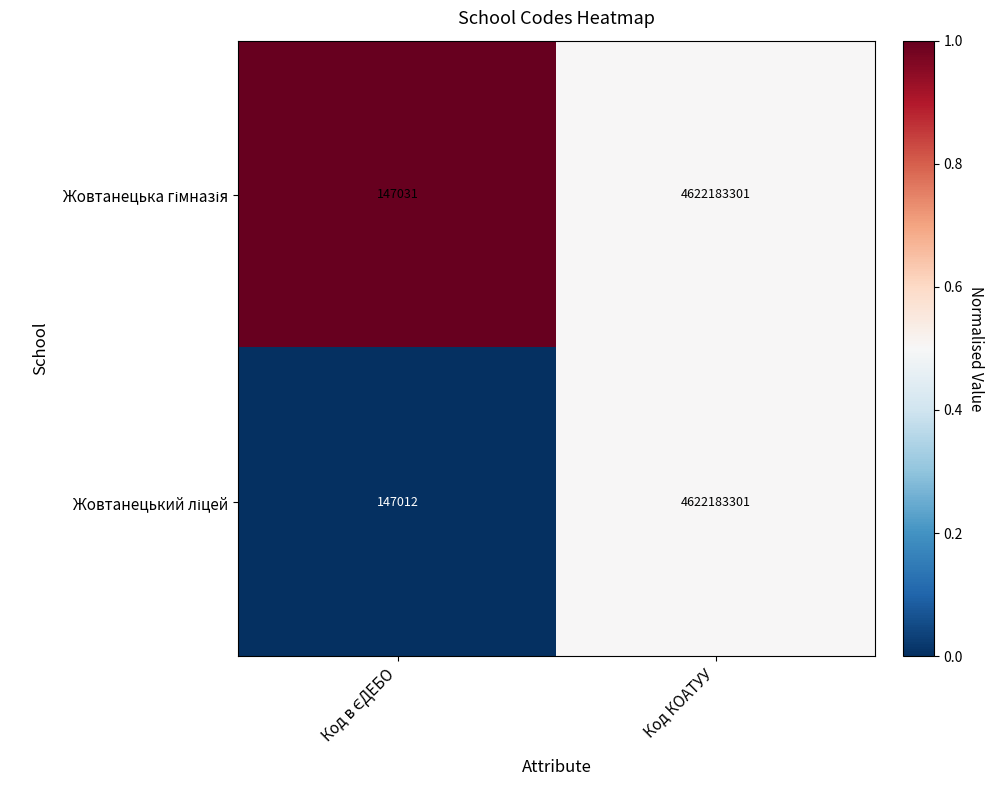

How many data points does each series have?

2